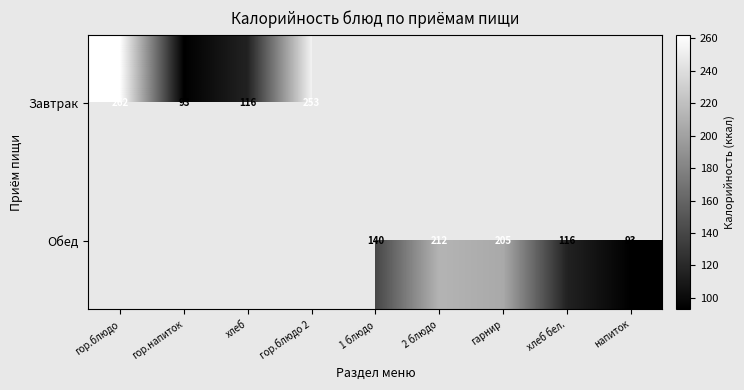

True or false: Обед has a value of 140 at 1 блюдо.

True